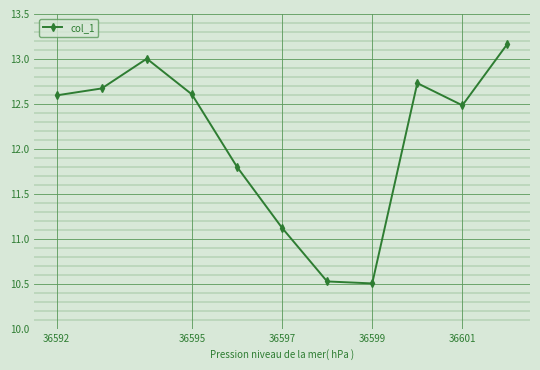

What is the value of the 3rd point from the left?

13.0